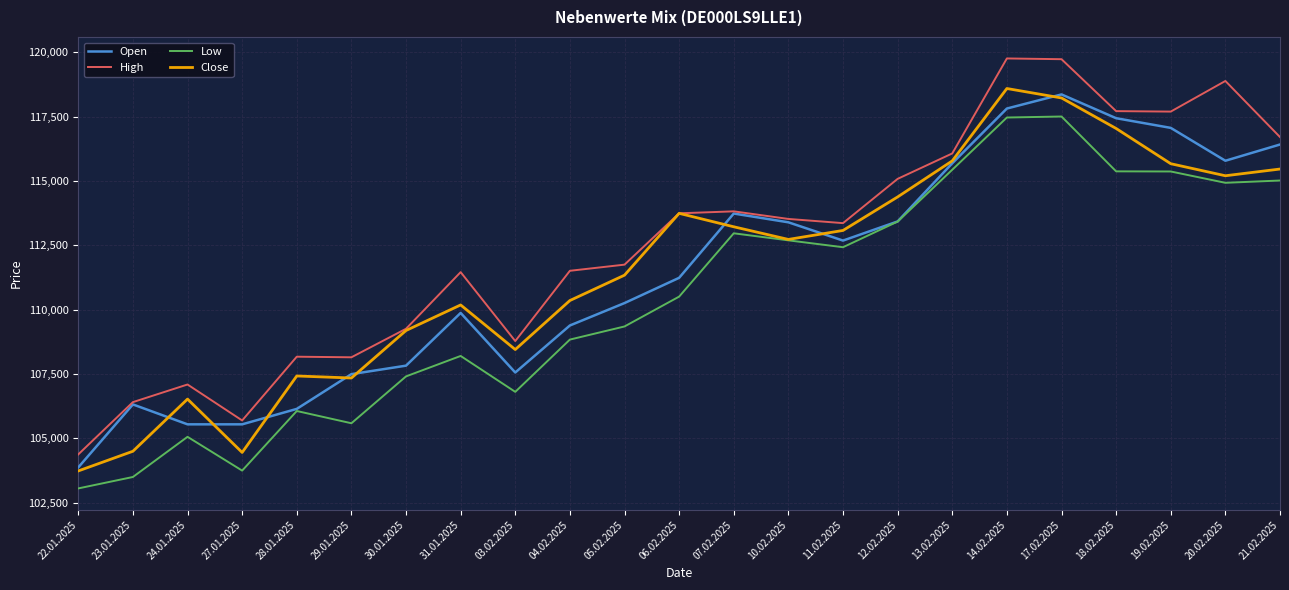

How many distinct data groups are displayed?

4